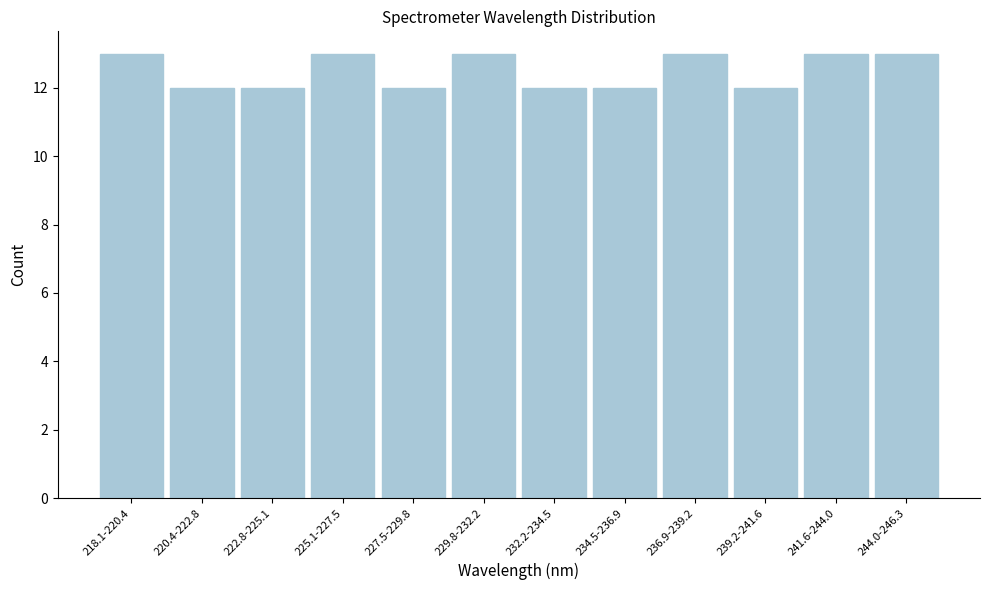

Reading left to right, what are all the values shown in this chart?

218.1-220.4=13	220.4-222.8=12	222.8-225.1=12	225.1-227.5=13	227.5-229.8=12	229.8-232.2=13	232.2-234.5=12	234.5-236.9=12	236.9-239.2=13	239.2-241.6=12	241.6-244.0=13	244.0-246.3=13